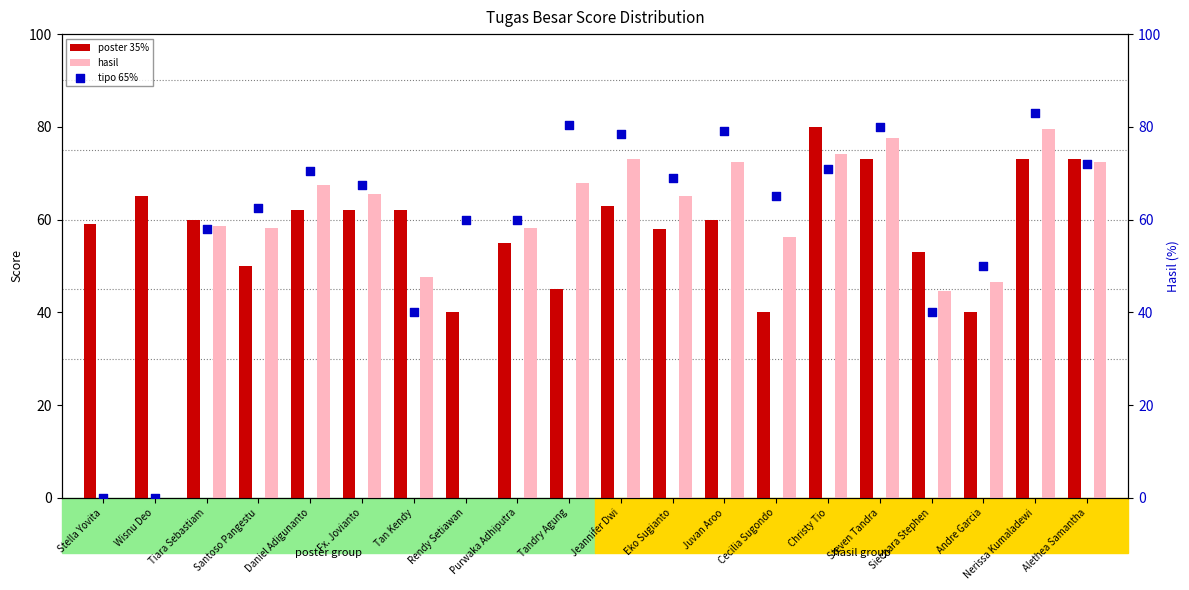

At how many categories does at least one series exceed 72?

7